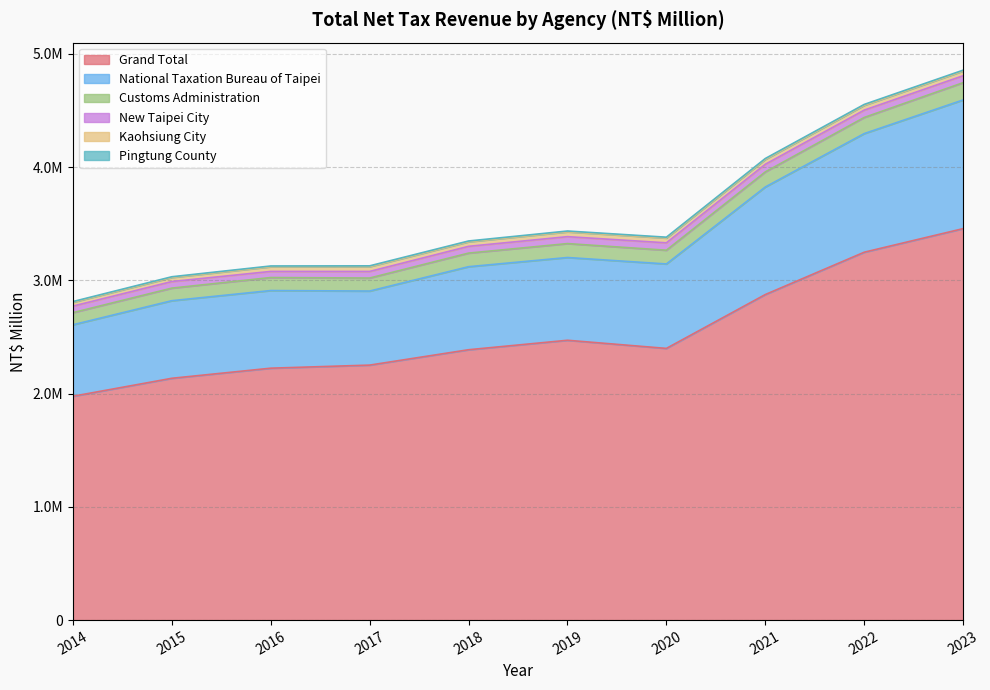

Which series has the largest range (max minus min)?

Grand Total